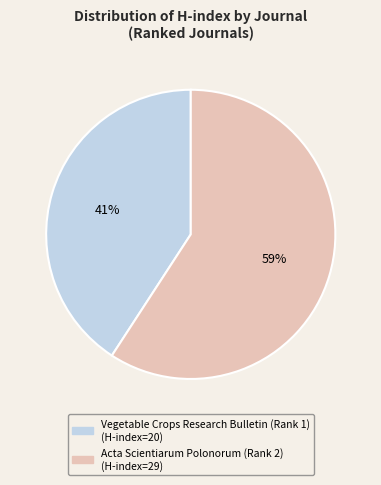

Does Acta Scientiarum Polonorum (Rank 2) represent more than half of the total?

Yes